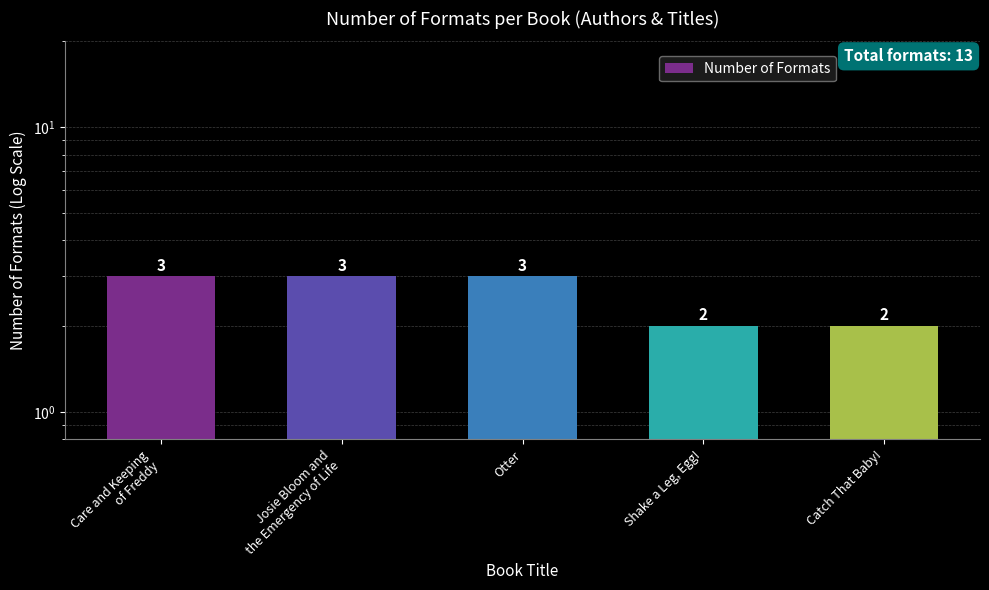

What is the label of the 1st bar from the right?

Catch That Baby!